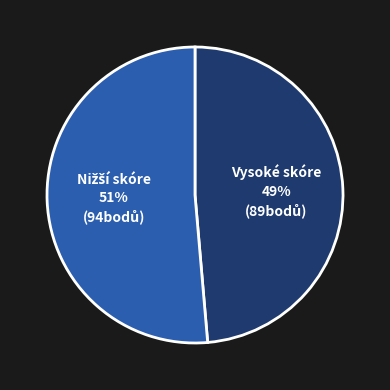

How many segments does this pie chart have?

2